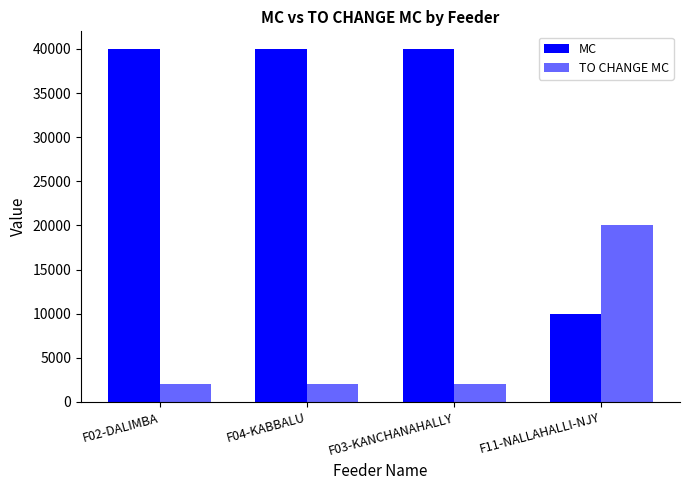

List the series in order of their peak value, lowest first.

TO CHANGE MC, MC